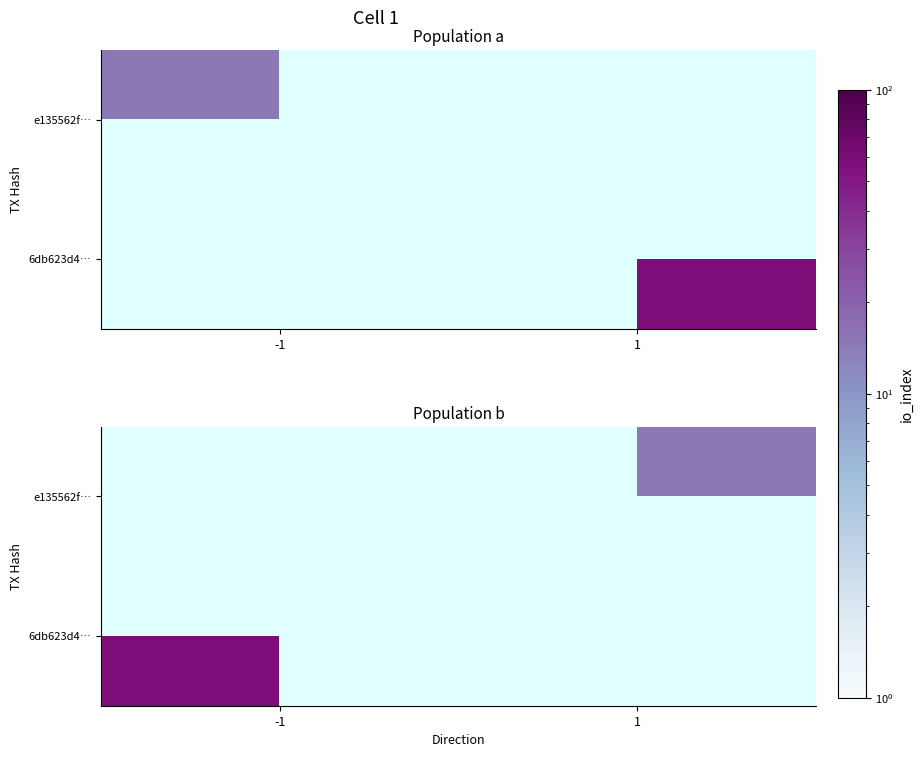

Which label corresponds to the largest value in the chart?

-1